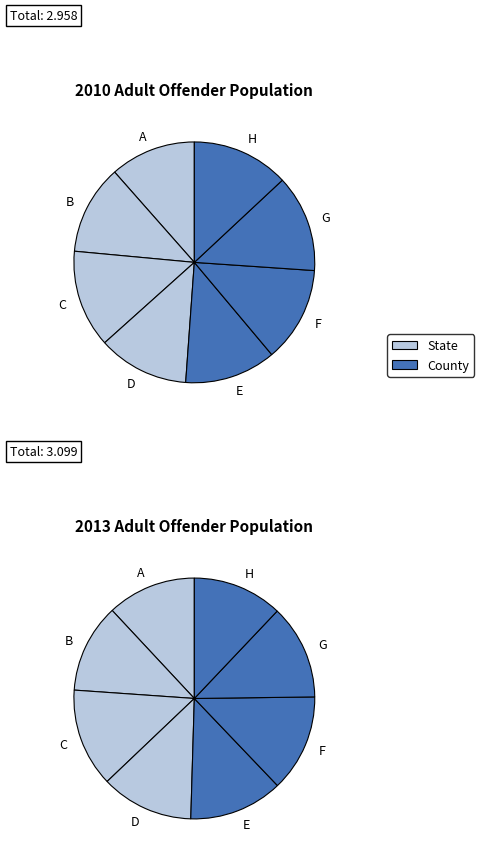

The C slice represents 5% of the pie. True or false?

False